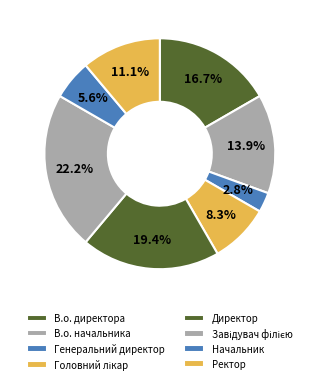

Is there a majority slice in this chart?

No